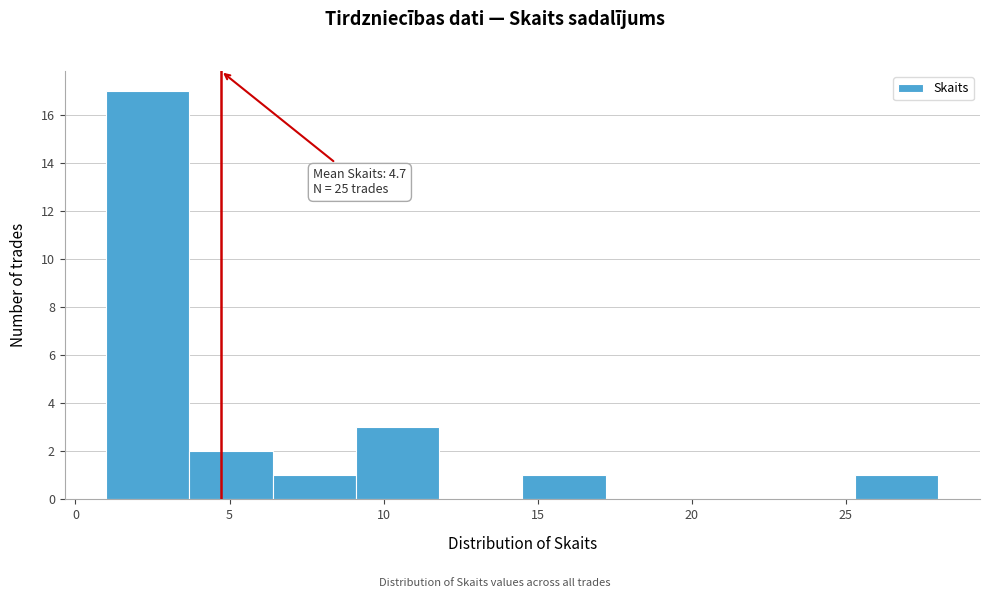

Over which range of the x-axis is the bar tallest?

1.0 to 3.7